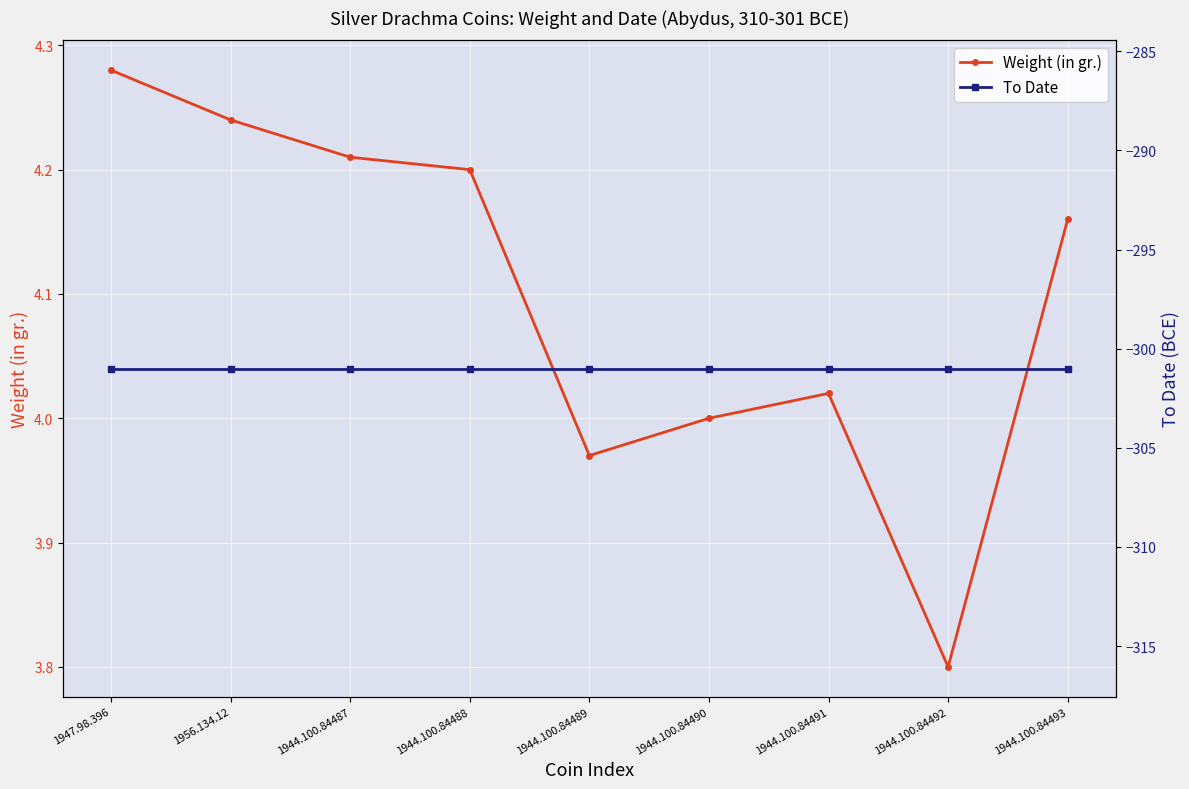

True or false: Weight (in gr.) and To Date intersect in this chart.

False